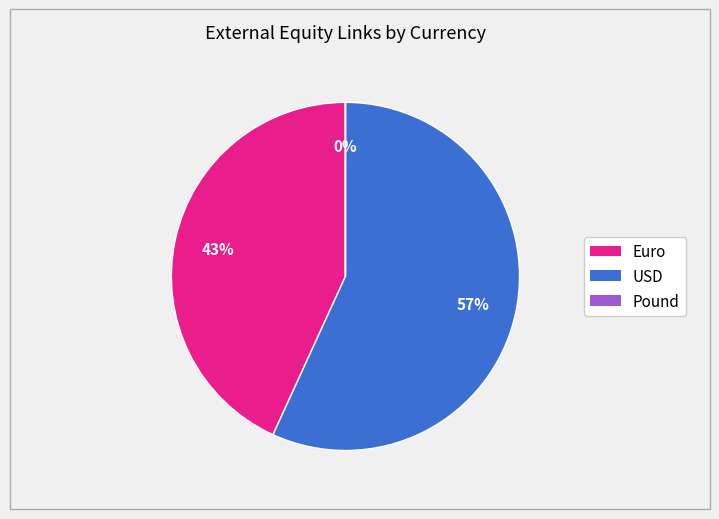

To the nearest percent, what is the difference between the largest and smallest slice percentages?

57%